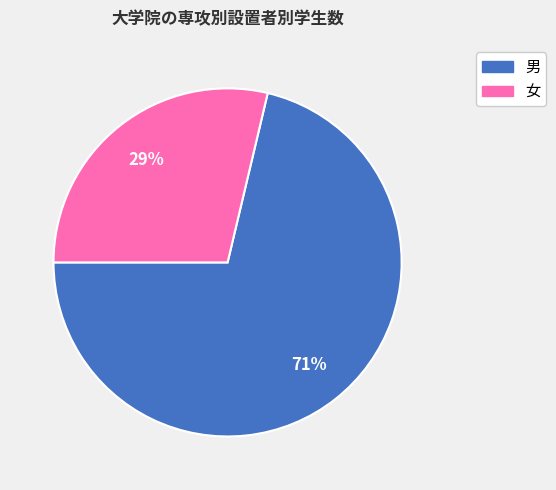

To the nearest percent, what is the average slice percentage?

50%